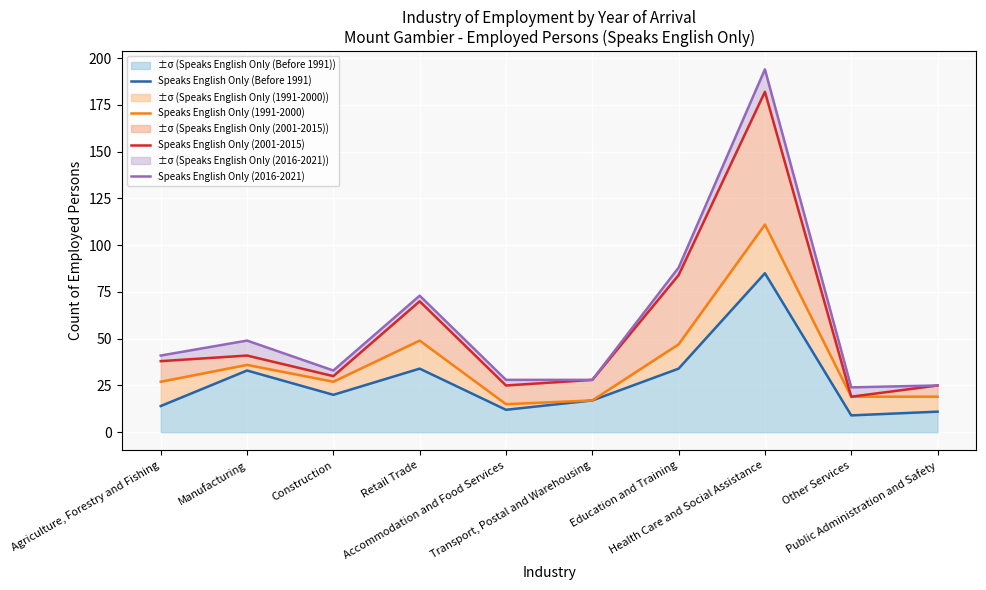

What is the maximum value for Speaks English Only (1991-2000)?

111